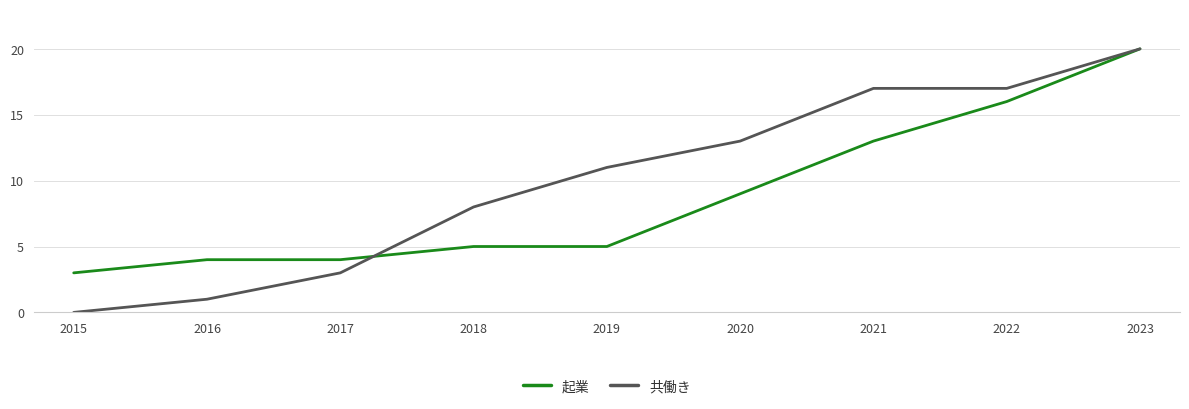

The 共働き series shows 11 at 2019. True or false?

True